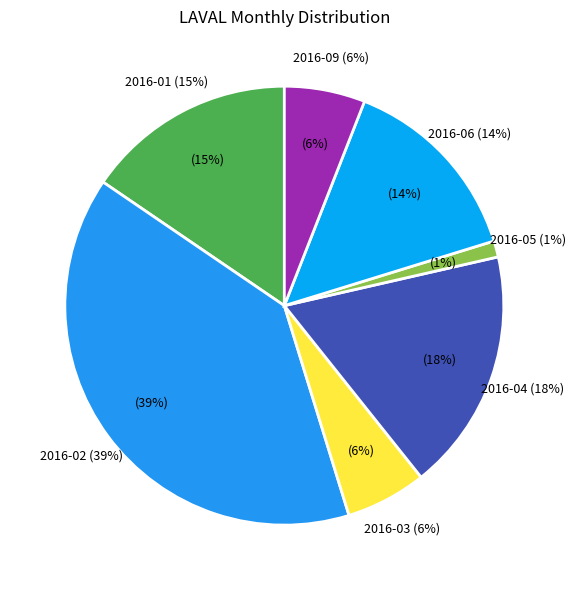

Which category has the biggest portion of the pie?

2016-02